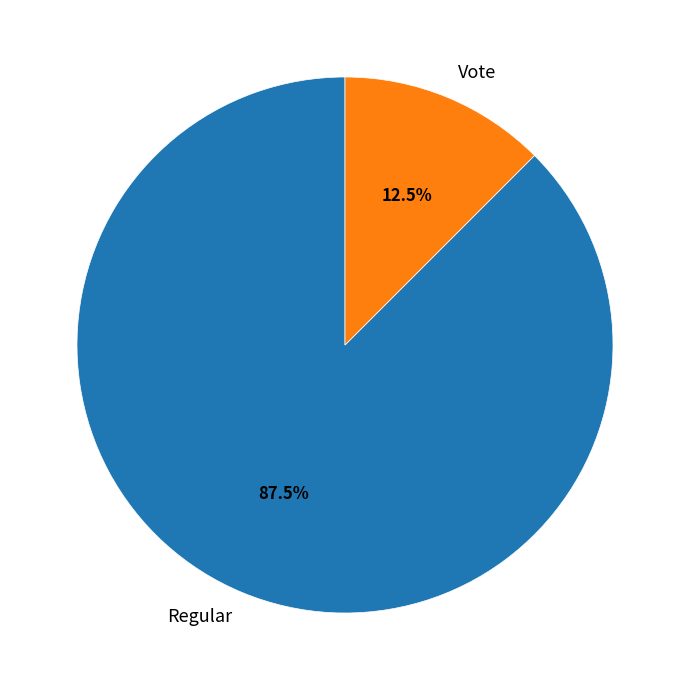

What is the largest slice in the pie chart?

Regular